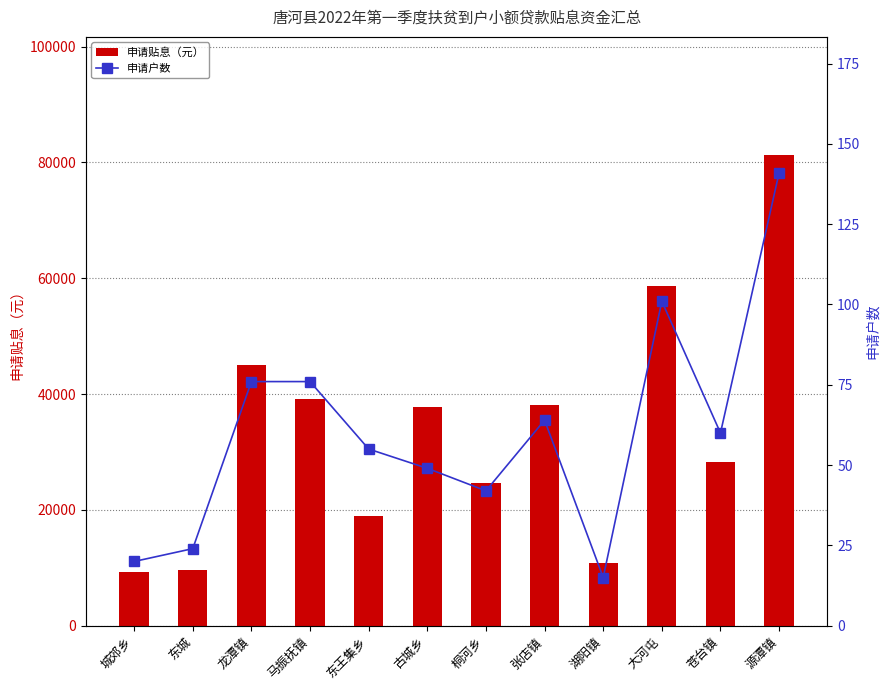

How many data points in 申请户数 are less than 60?

6